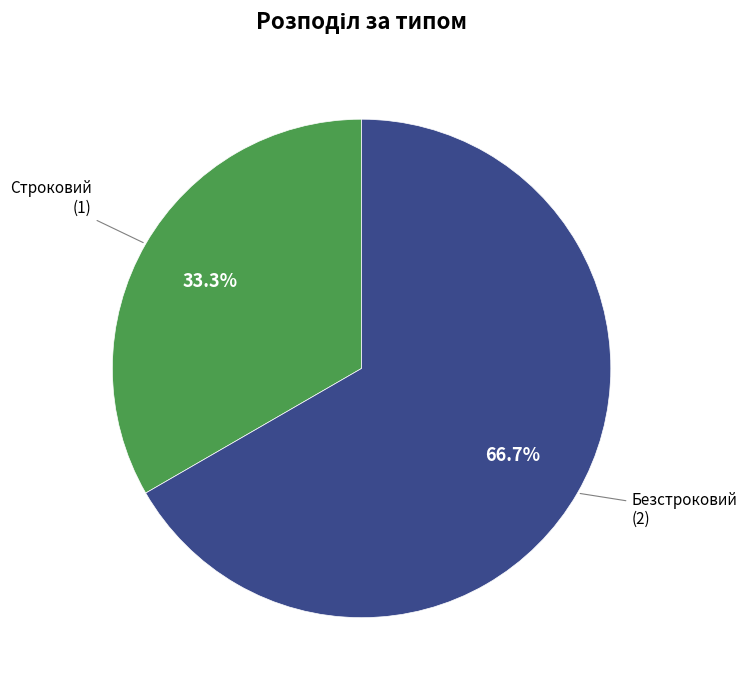

How many segments does this pie chart have?

2